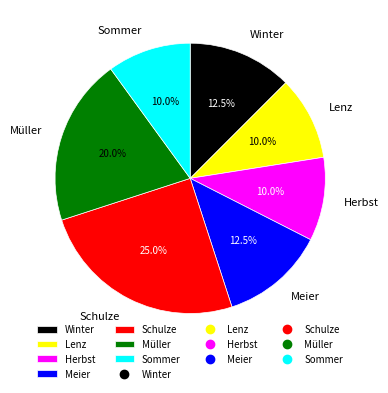

Between Müller and Herbst, which is larger?

Müller